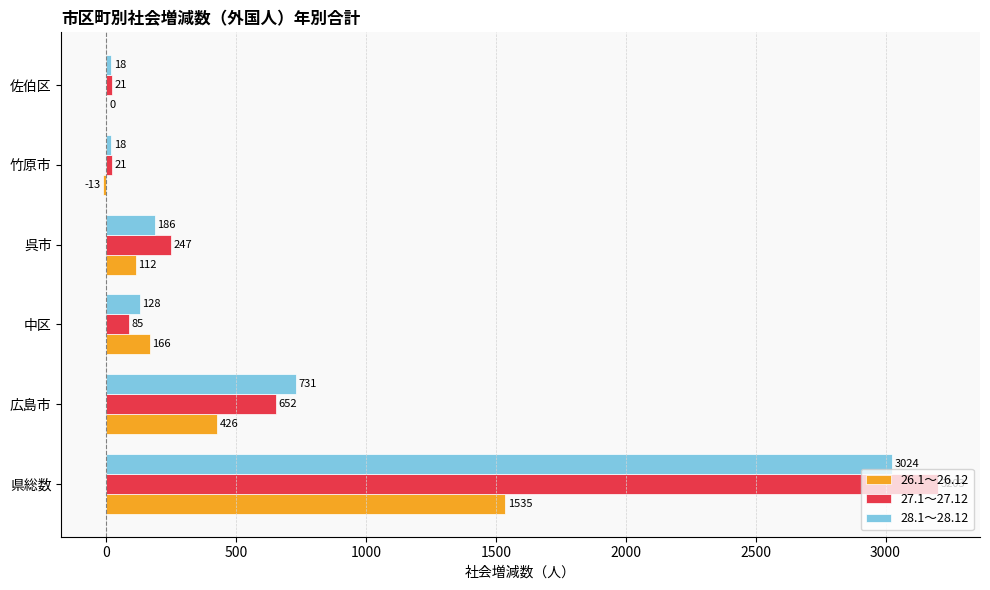

At which category is the sum across all series the highest?

県総数